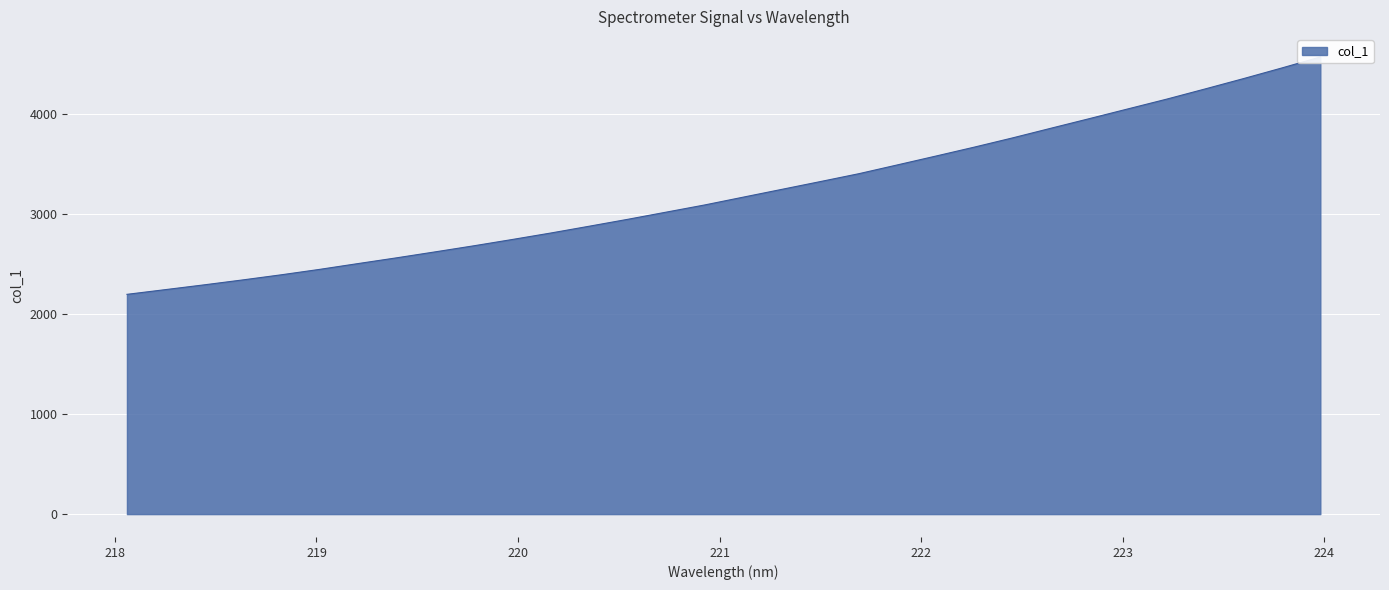

Is it true that the value at 221.4993 is 3322.0?

True